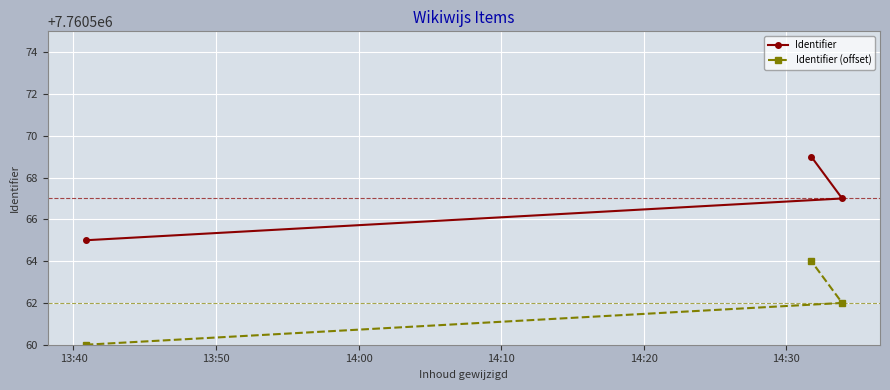

What is the minimum value shown in the chart?

7760560